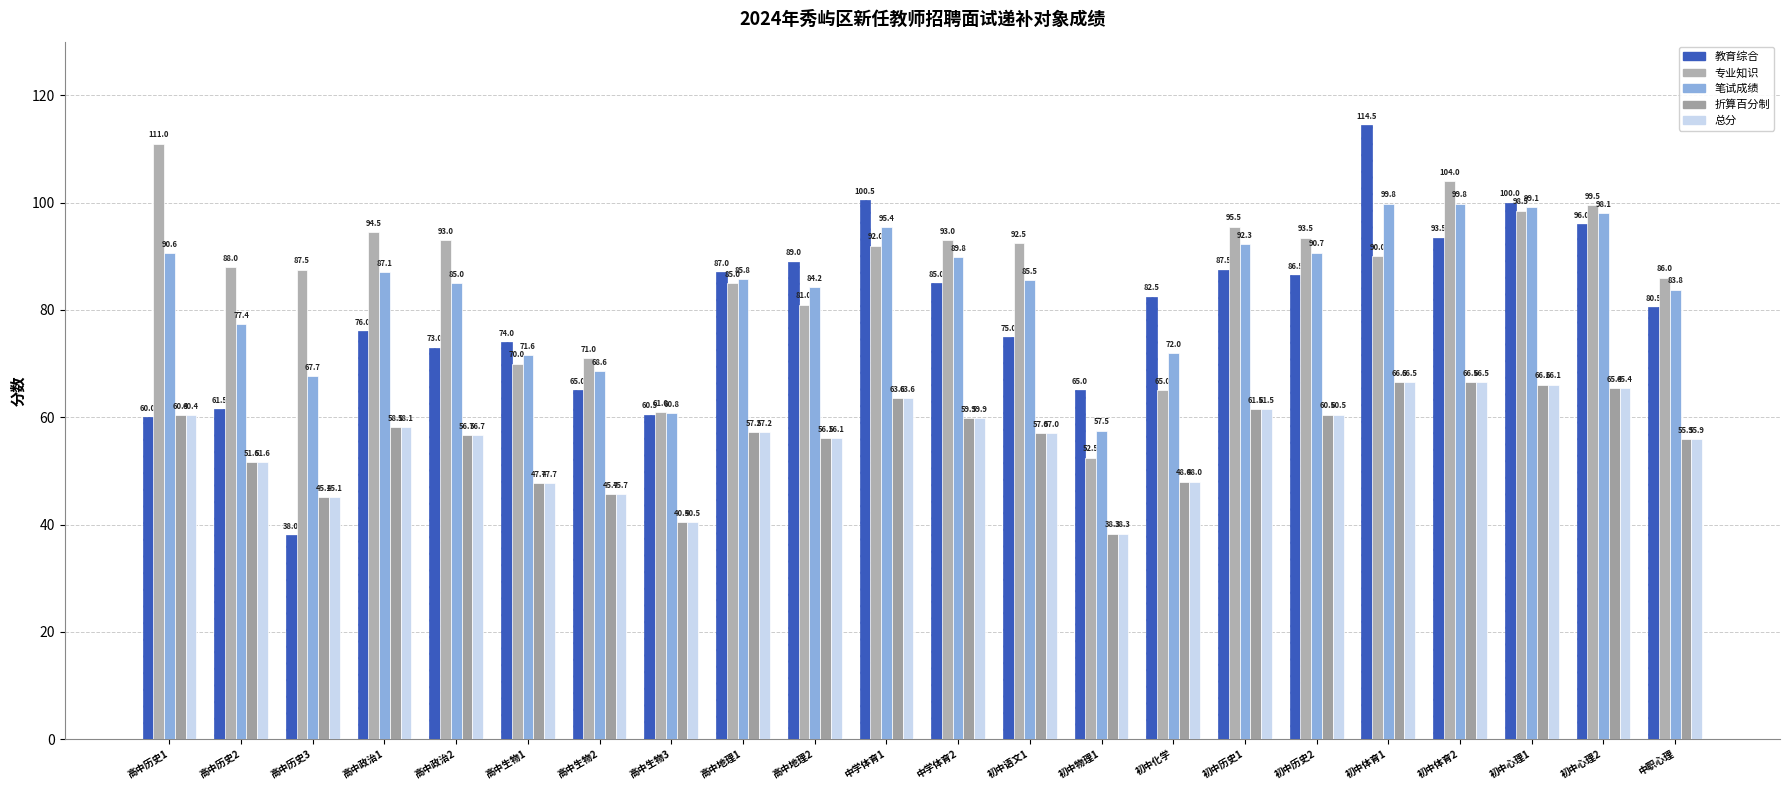

Is the value of 总分 at 中学体育1 greater than the value of 笔试成绩 at 初中语文1?

No